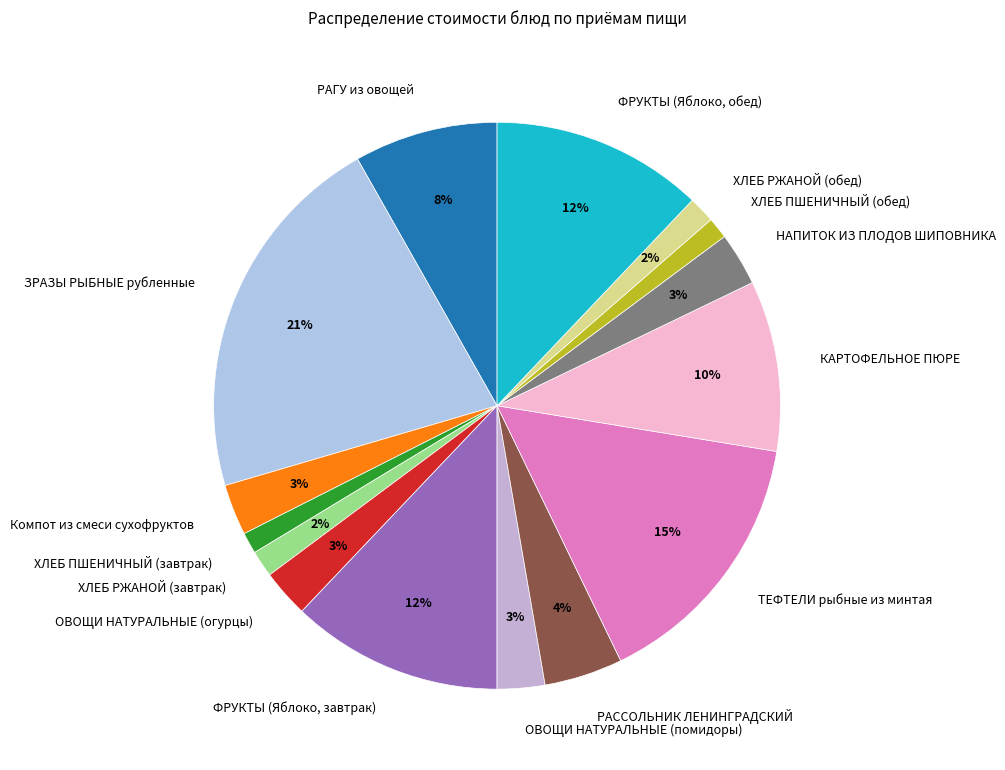

Between Компот из смеси сухофруктов and ФРУКТЫ (Яблоко, завтрак), which is larger?

ФРУКТЫ (Яблоко, завтрак)